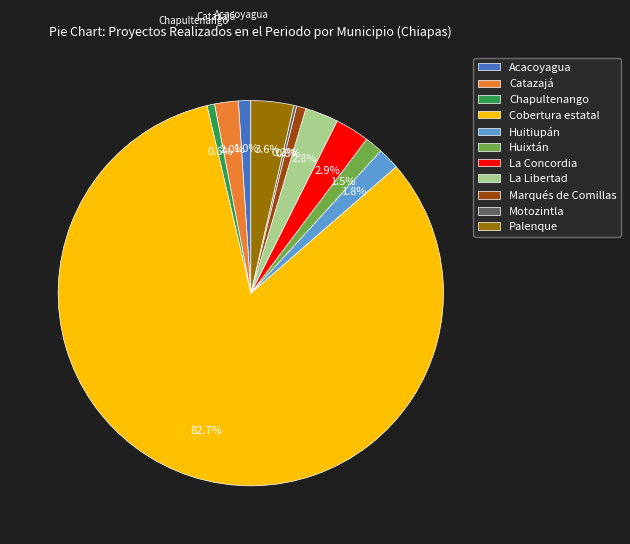

True or false: Chapultenango accounts for 11% of the total.

False